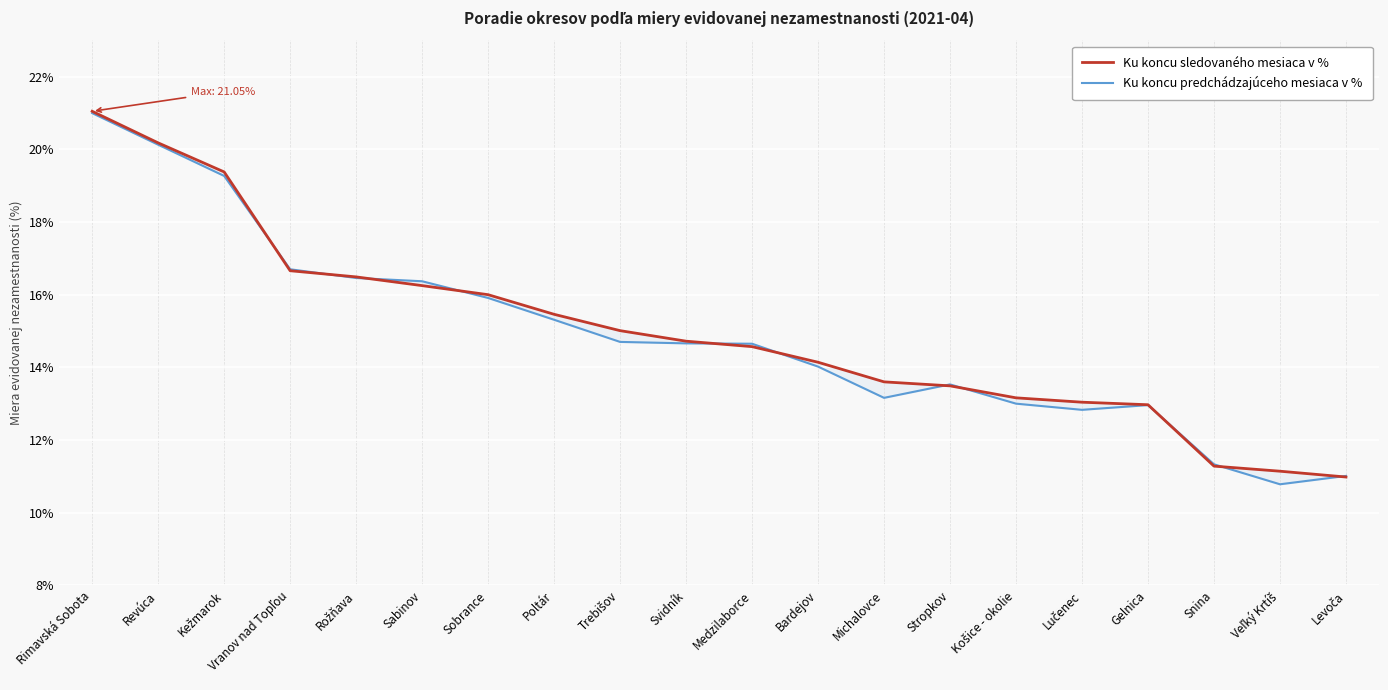

How many intersections are there between Ku koncu predchádzajúceho mesiaca v % and Ku koncu sledovaného mesiaca v %?

11